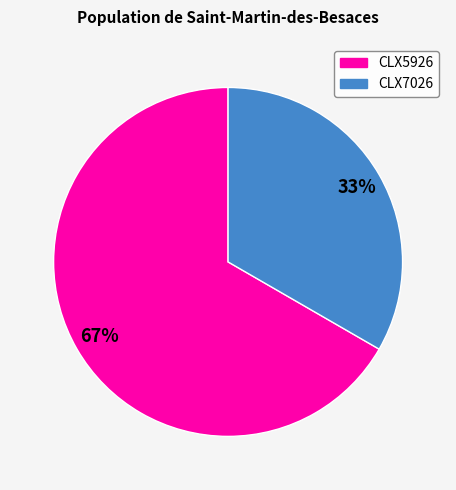

How many segments does this pie chart have?

2